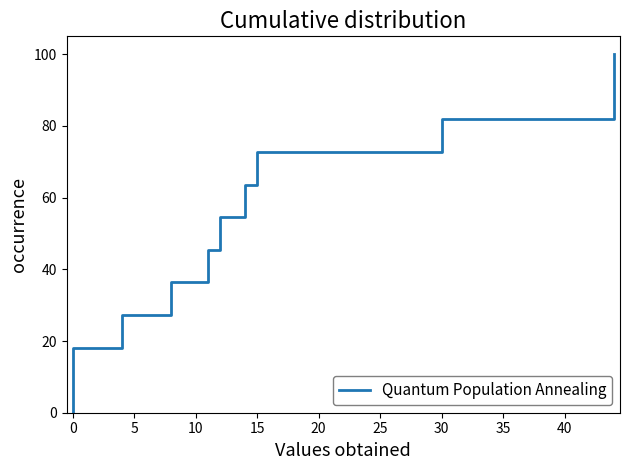

True or false: the data shows 31.9 at 0.

False